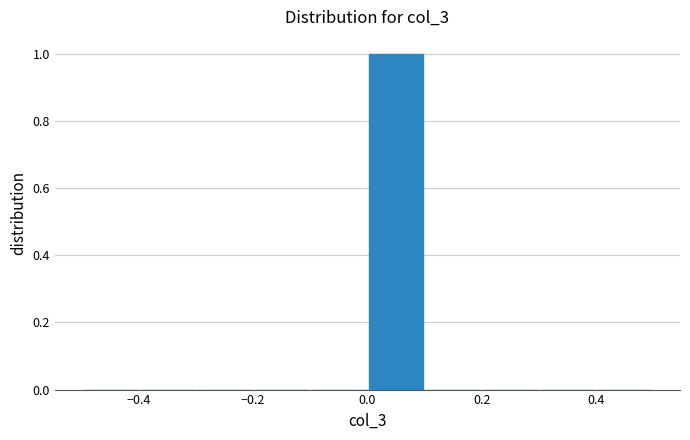

What is the height of the bar covering 0.0 to 0.1 on the x-axis? The values are not printed on the chart, so give them approximately, as read against the axis.

1